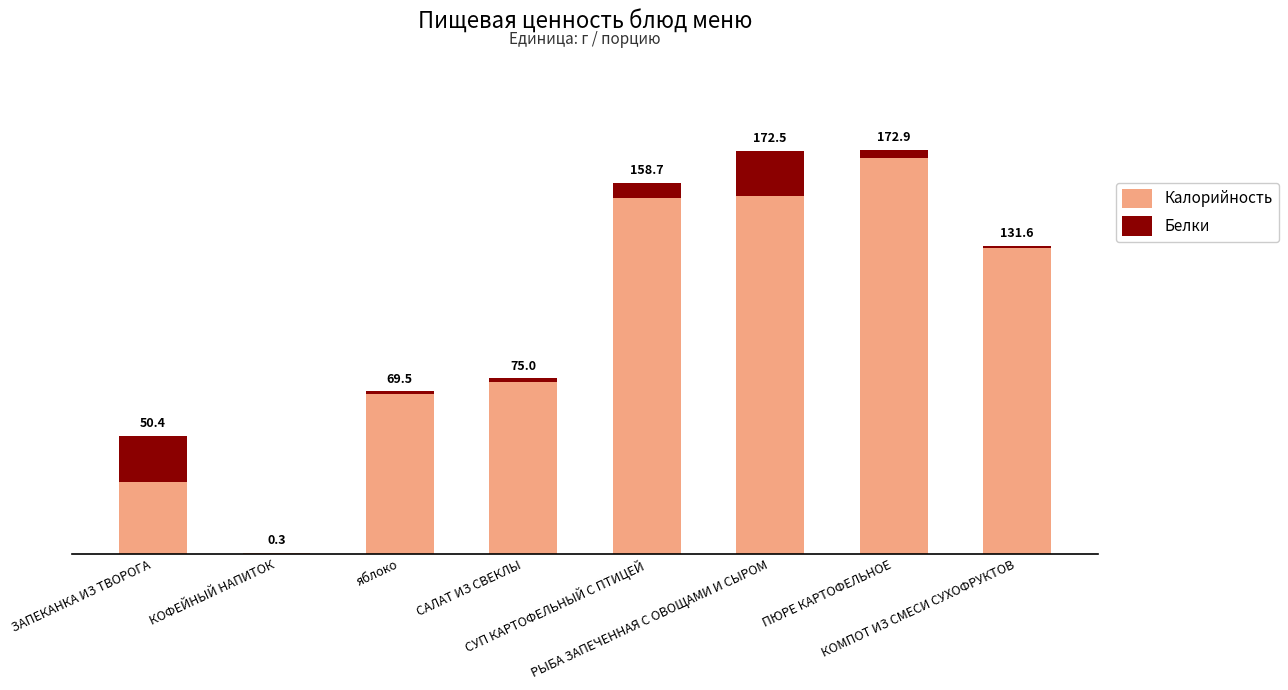

Are the bars grouped side by side (vs. stacked)?

No